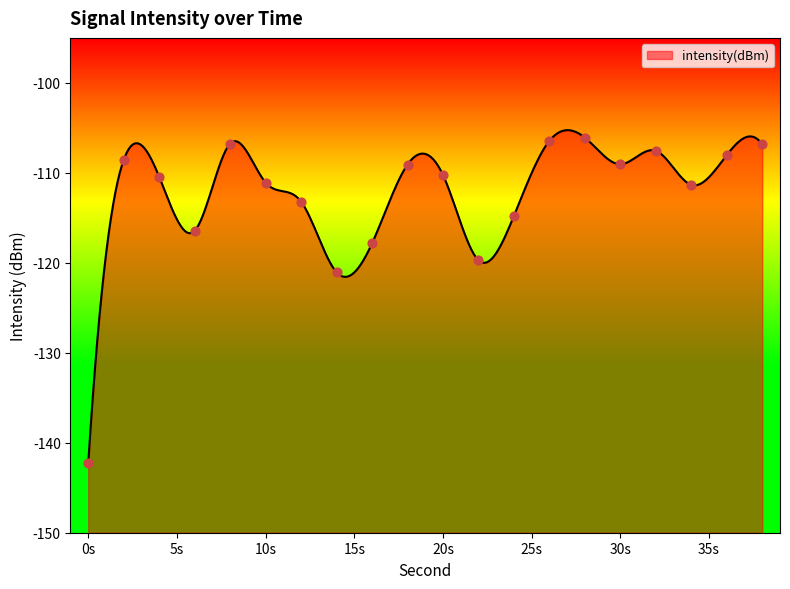

What is the highest value of the intensity(dBm) series?

-105.3